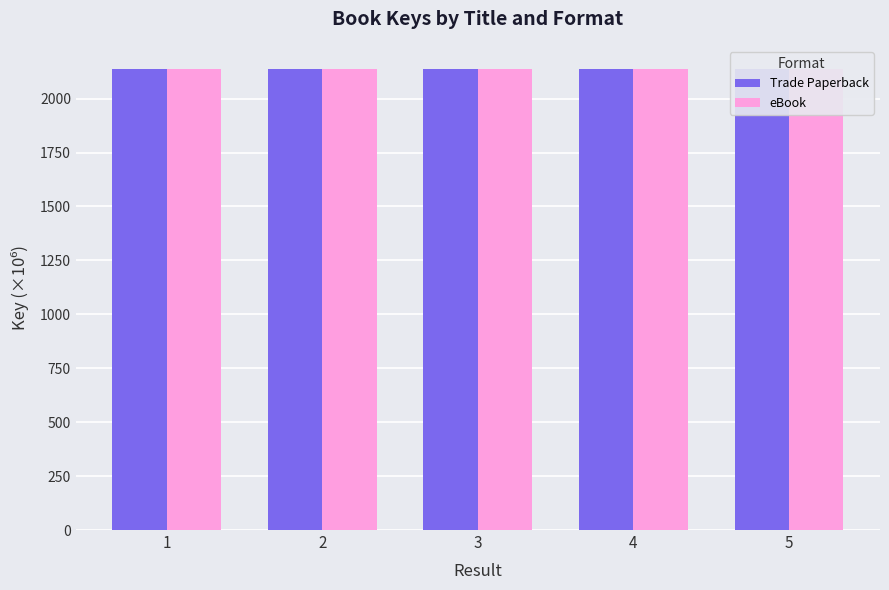

Which series changed the most between 2 and 5?

Trade Paperback